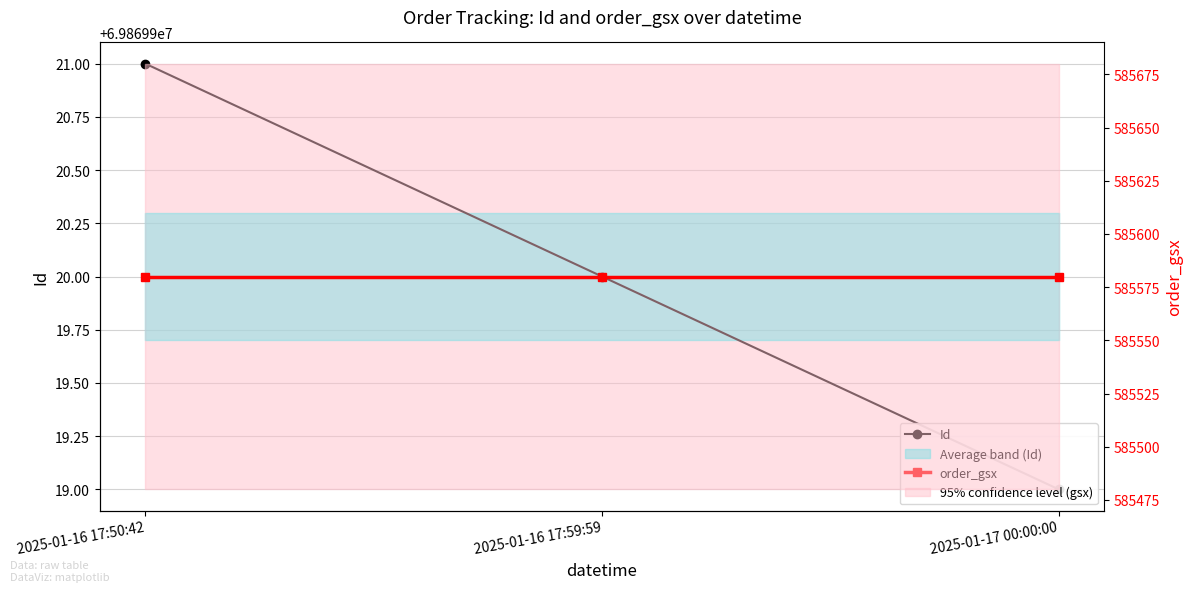

How many lines are shown in the chart?

2